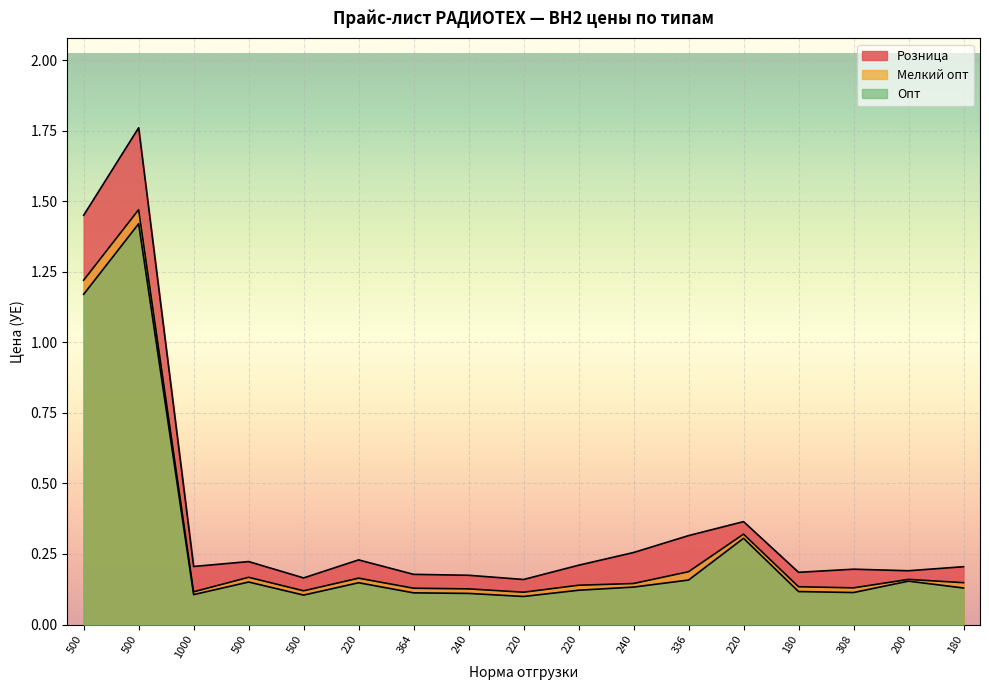

The Мелкий опт series shows 0.3 at 220. True or false?

True